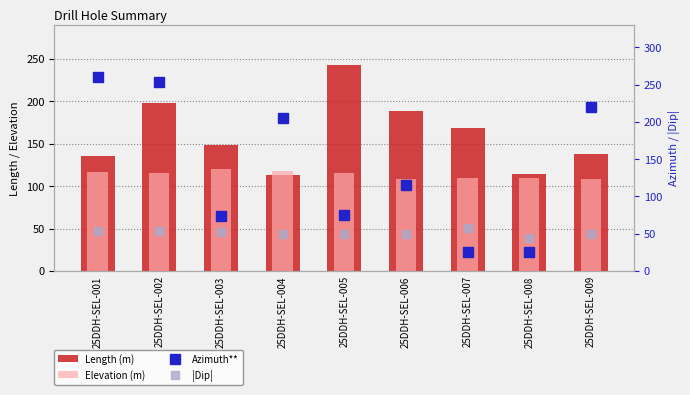

Count the number of categories in the chart.

9